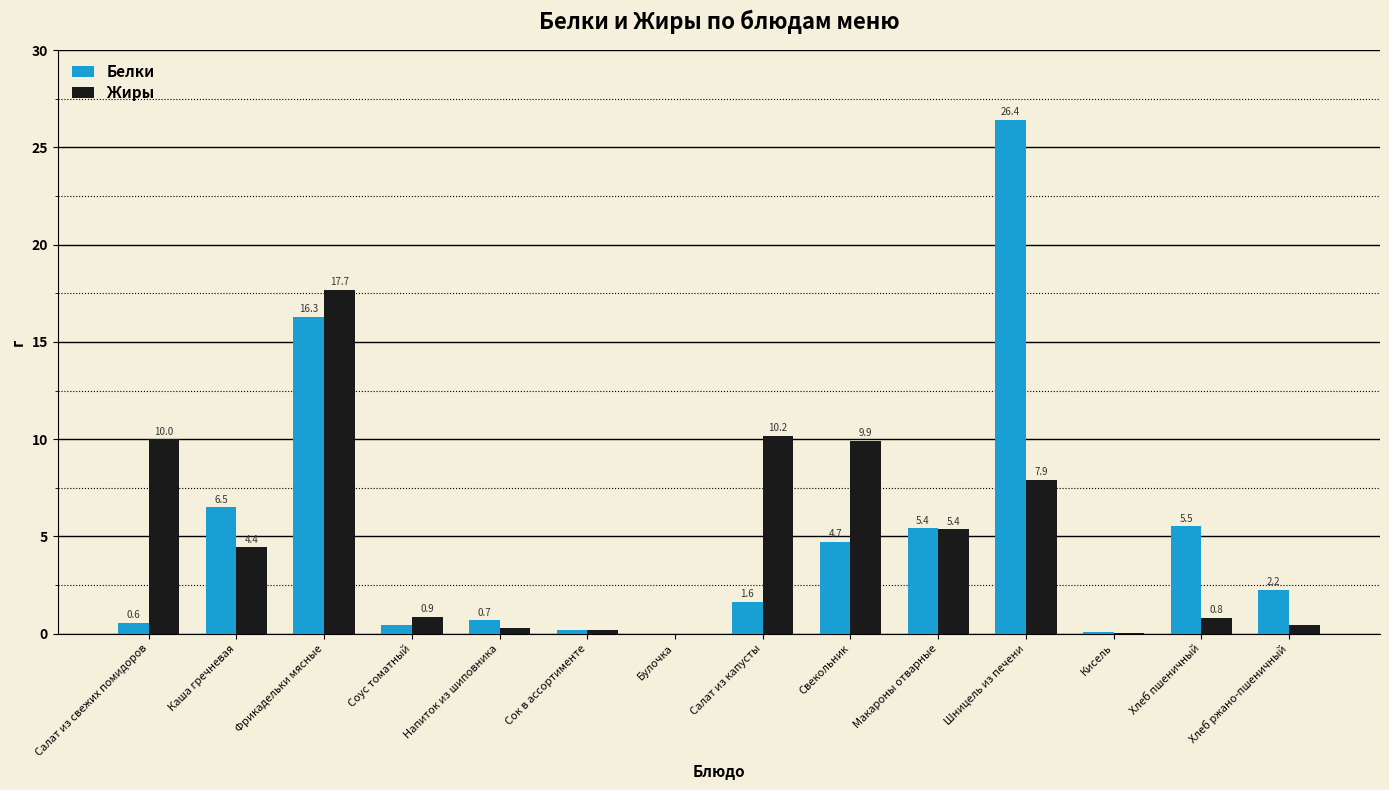

Count the number of data series in this chart.

2